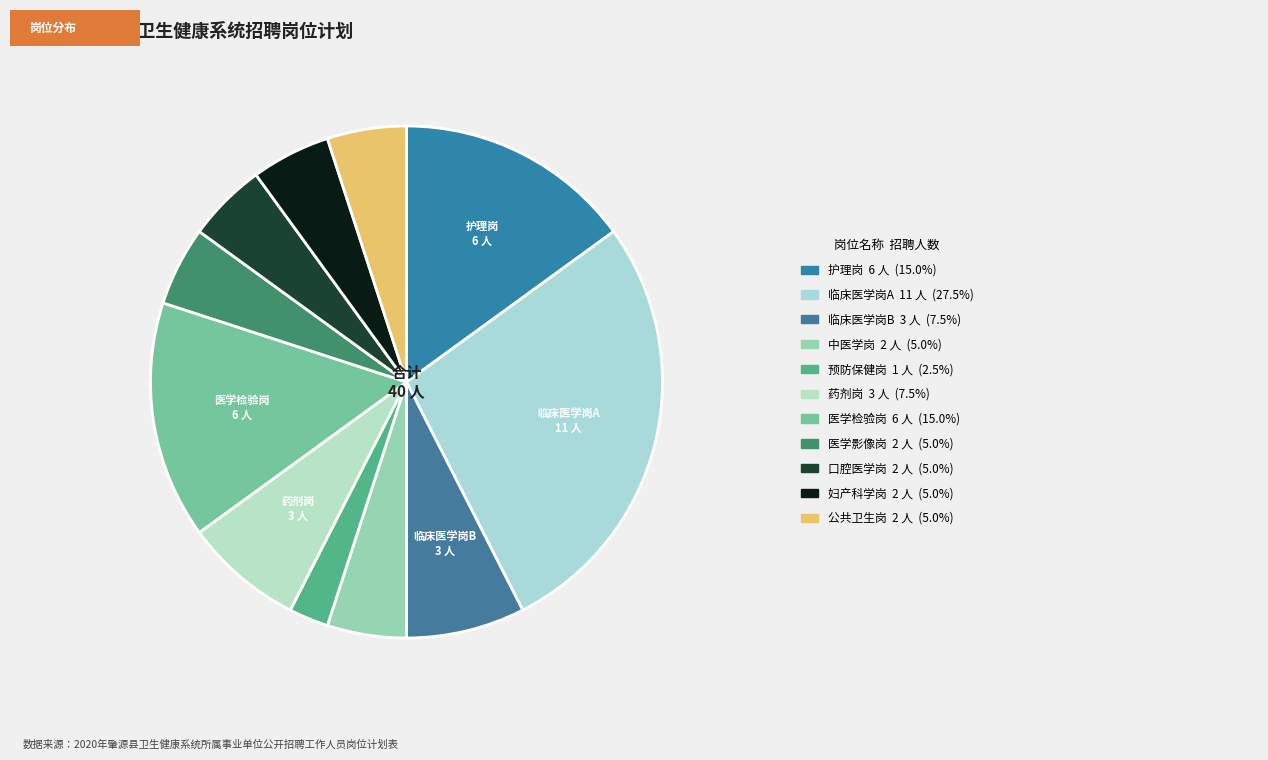

How many segments does this pie chart have?

11